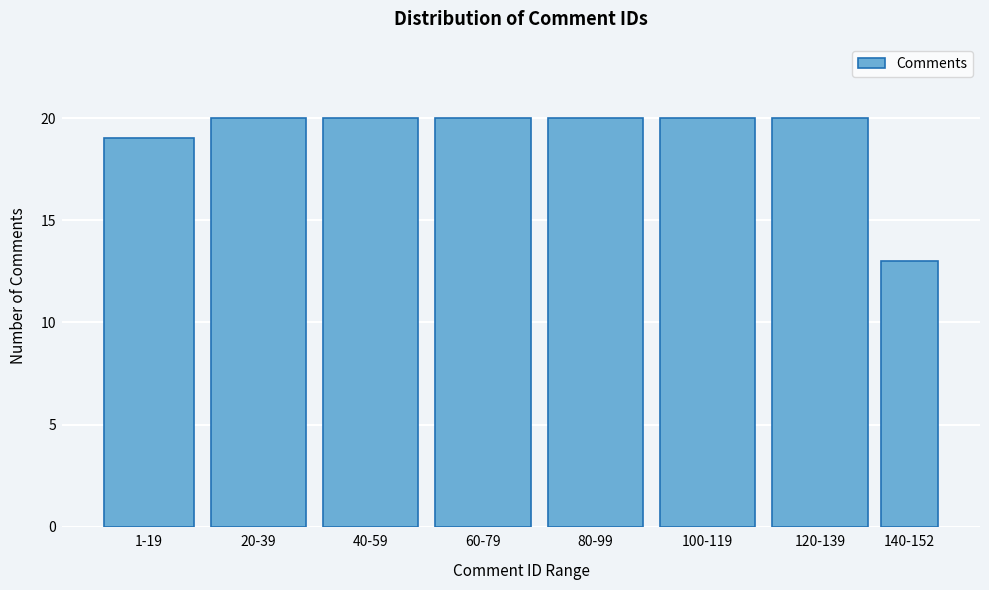

Reading left to right, transcribe all the data shown in this chart.

19	20	20	20	20	20	20	13